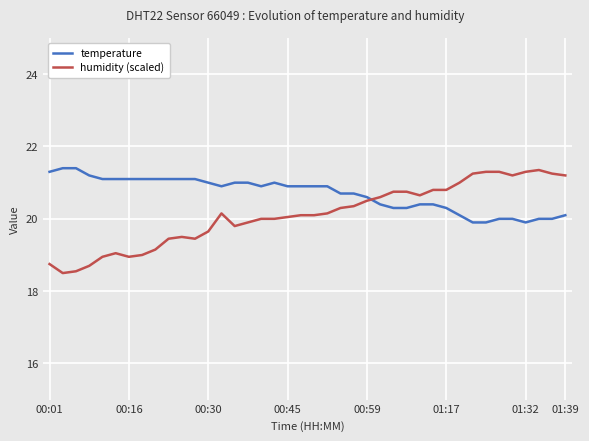

Which series has the largest total across all categories?

temperature